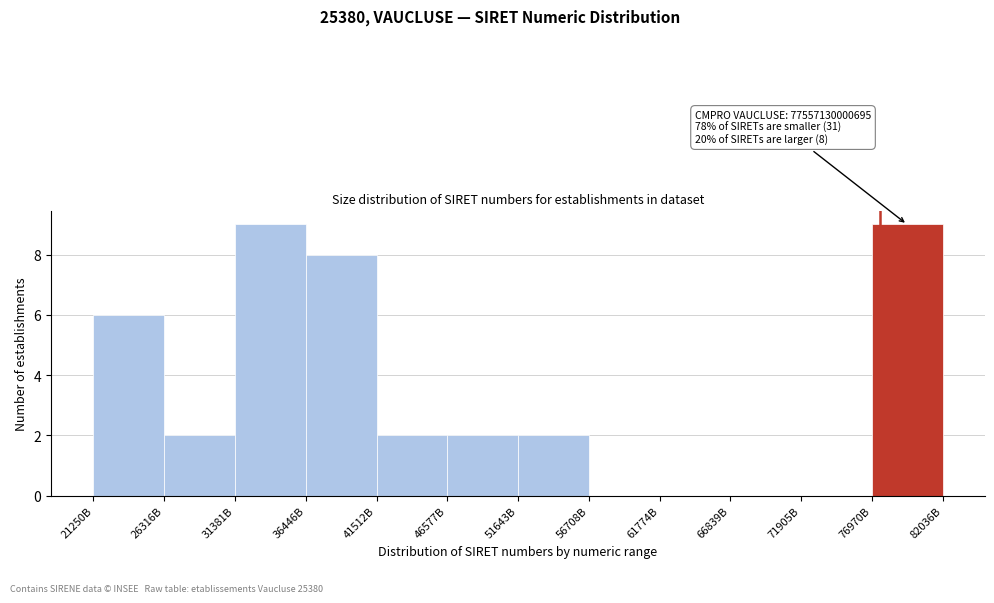

Reading left to right, transcribe all the data shown in this chart.

21250B=6	26316B=2	31381B=9	36446B=8	41512B=2	46577B=2	51643B=2	56708B=0	61774B=0	66839B=0	71905B=0	76970B=9